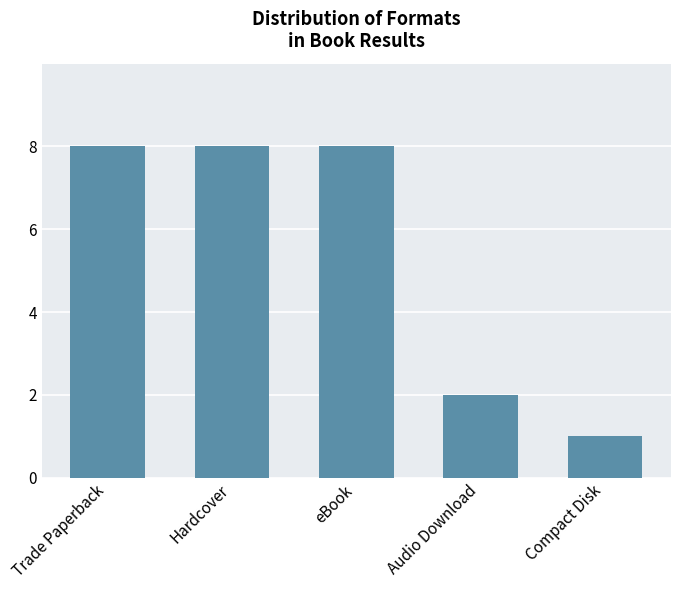

What is the difference between the maximum and minimum values?

7